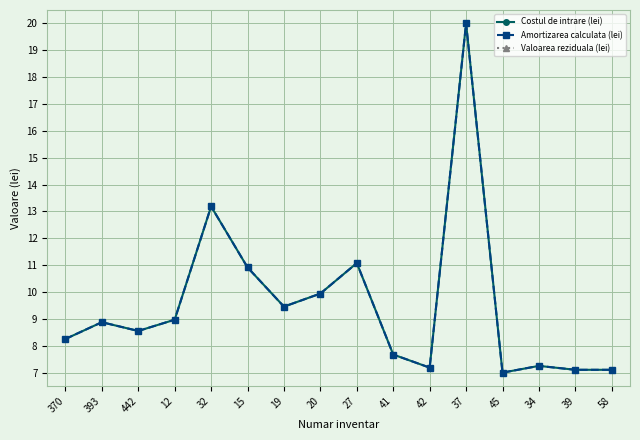

At which category does Costul de intrare (lei) reach its first local valley?

442